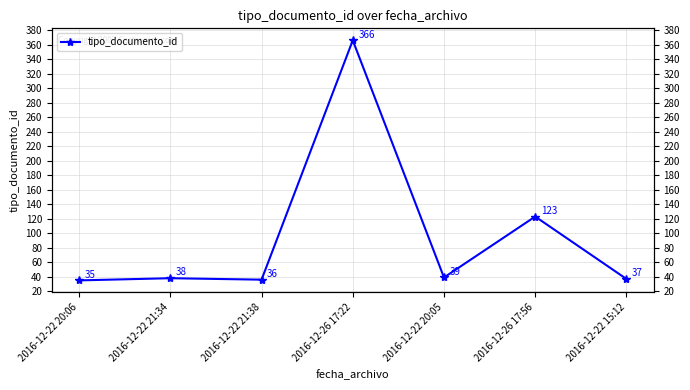

What is the difference between the values at 2016-12-22 21:34 and 2016-12-22 20:06?

3